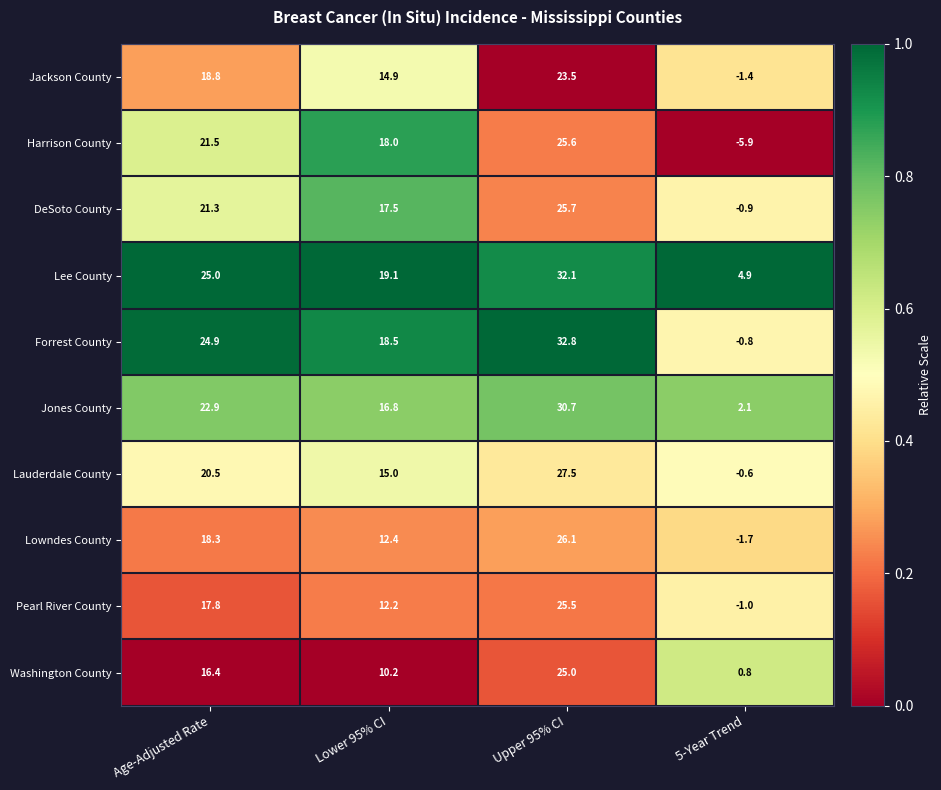

What is the spread (max minus min) of values at 5-Year Trend?

10.8